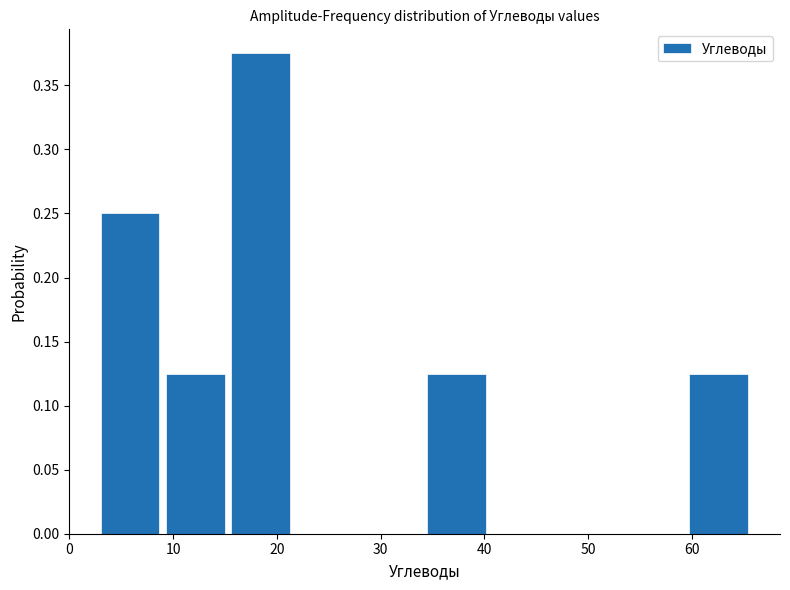

Reading left to right, transcribe this chart: for each bar, give the range it covers on the x-axis and its height. Neither the bar edges nor the heights are printed on the chart, so give them approximately, as read against the axes.

3.0 to 9.3: 0.250
9.3 to 15.6: 0.125
15.6 to 21.9: 0.375
21.9 to 28.2: 0
28.2 to 34.5: 0
34.5 to 40.8: 0.125
40.8 to 47.1: 0
47.1 to 53.4: 0
53.4 to 59.7: 0
59.7 to 66.0: 0.125